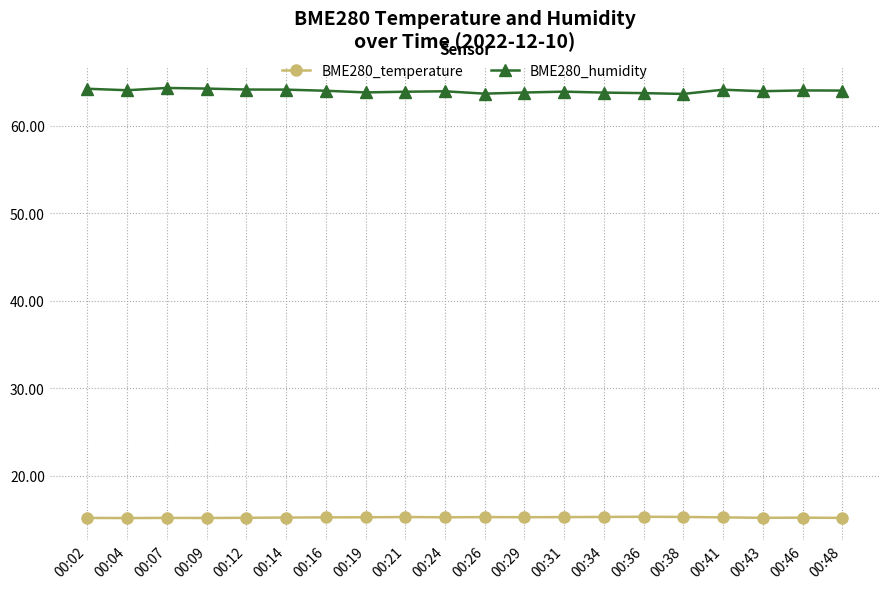

True or false: BME280_humidity has more than 0 interior local peaks.

True